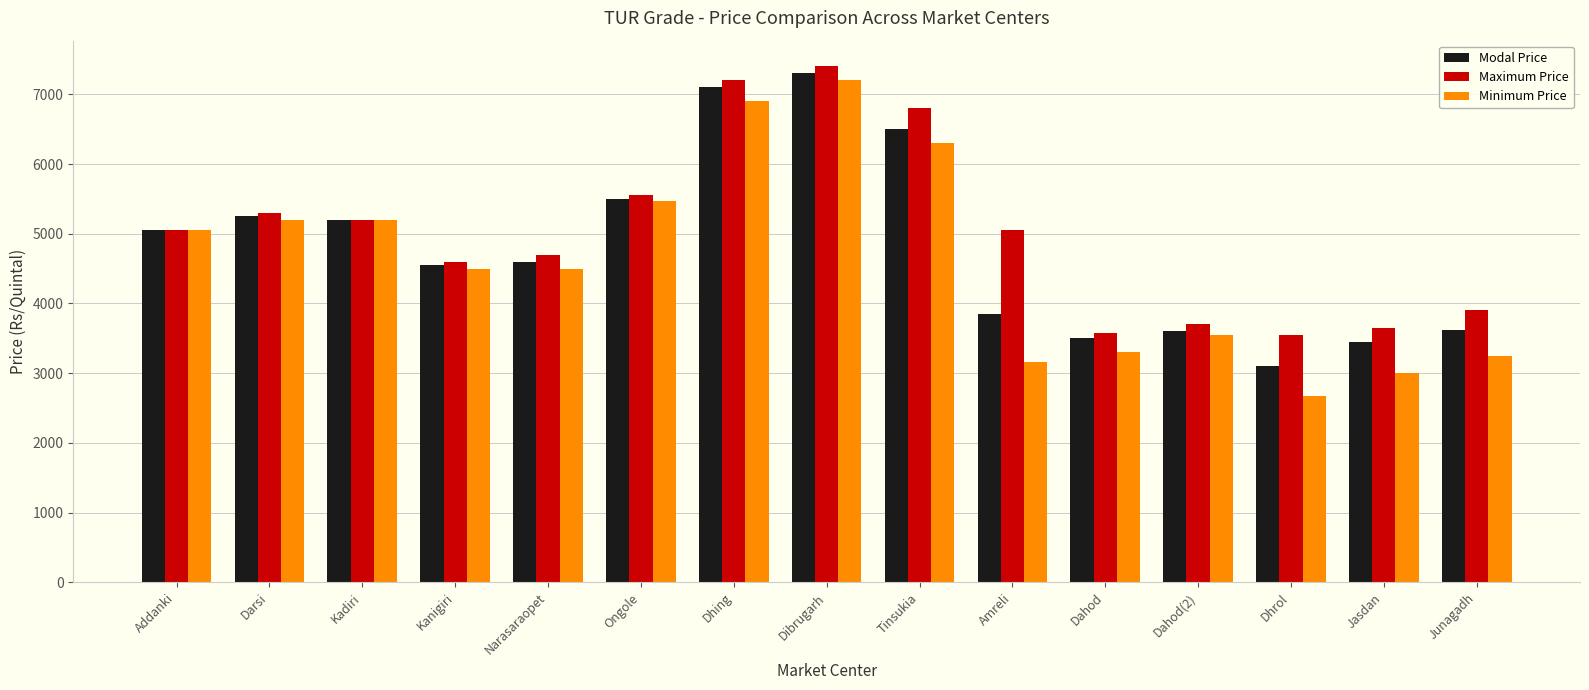

Which category has the highest value across all series?

Dibrugarh